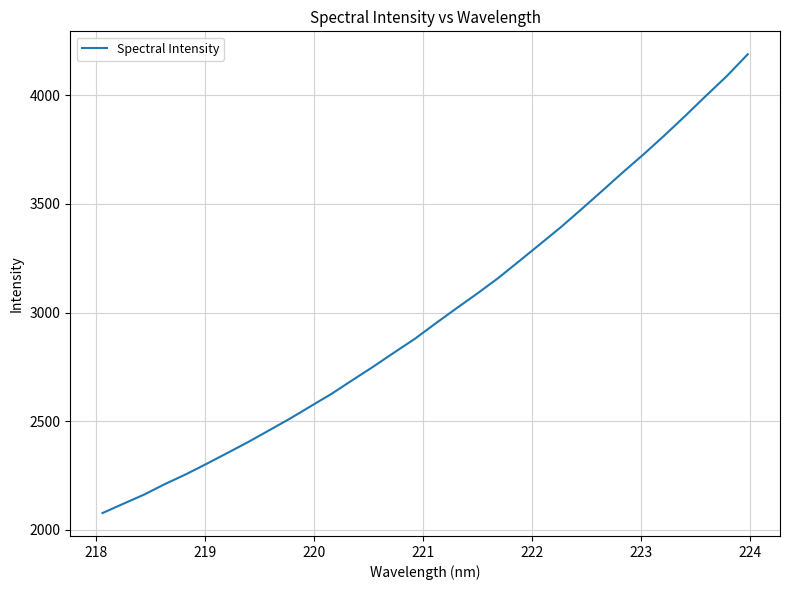

What is the minimum value shown in the chart?

2077.9